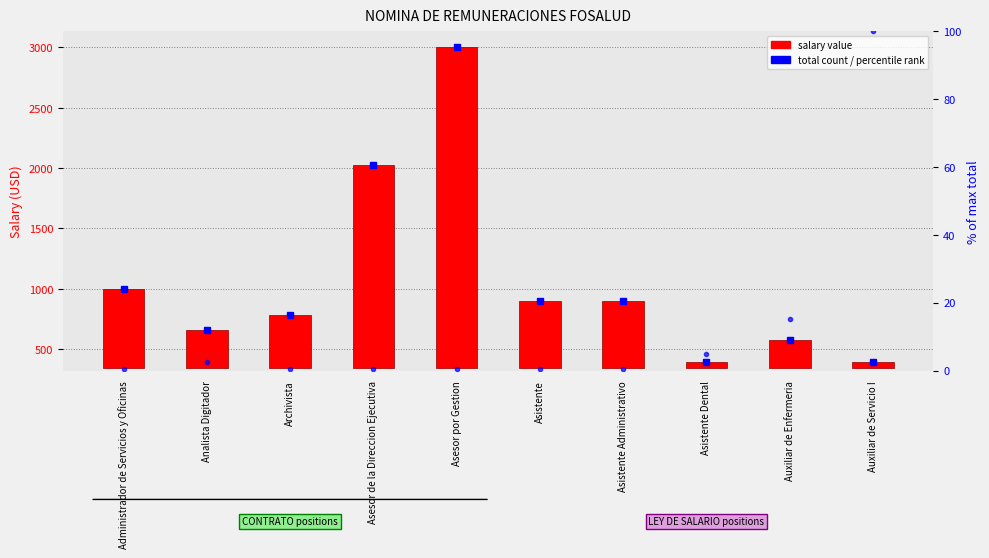

What is the value of the salary value bar at the 3rd from the left?

437.6